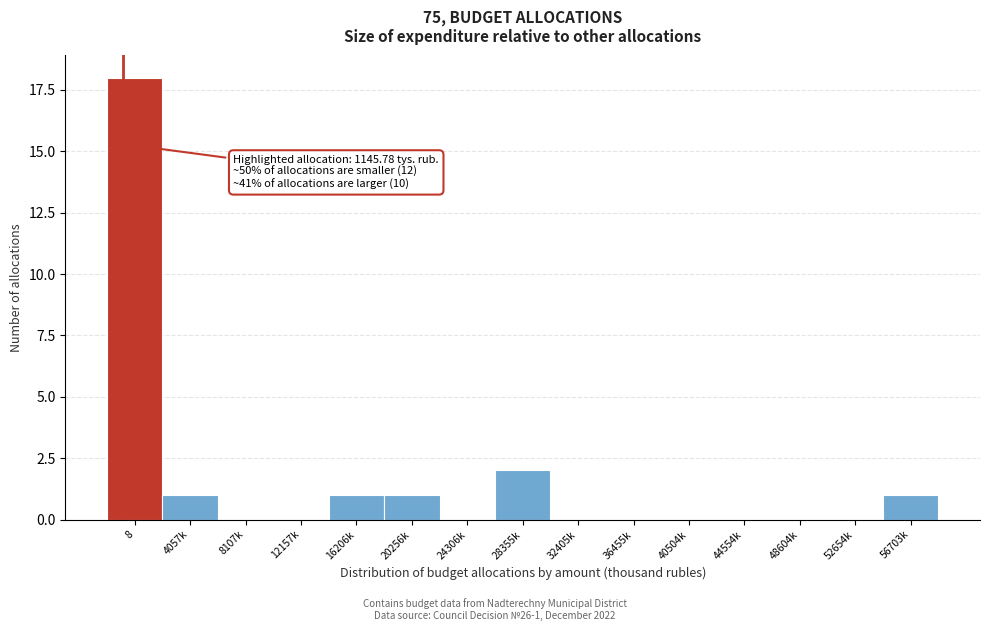

Reading left to right, list all the values displayed in this chart.

8=18	4057k=1	8107k=0	12157k=0	16206k=1	20256k=1	24306k=0	28355k=2	32405k=0	36455k=0	40504k=0	44554k=0	48604k=0	52654k=0	56703k=1